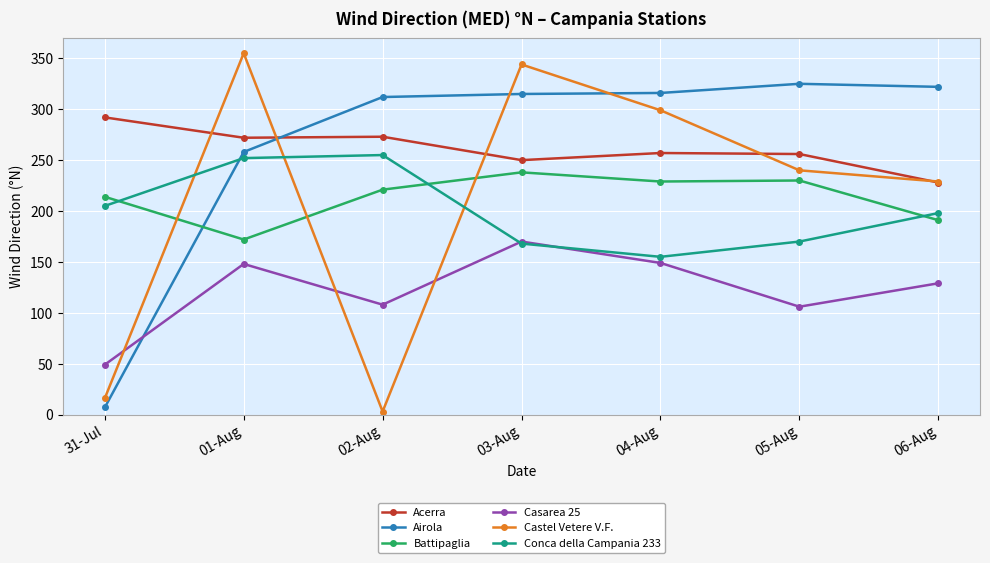

Which series changed the most between 03-Aug and 06-Aug?

Castel Vetere V.F.